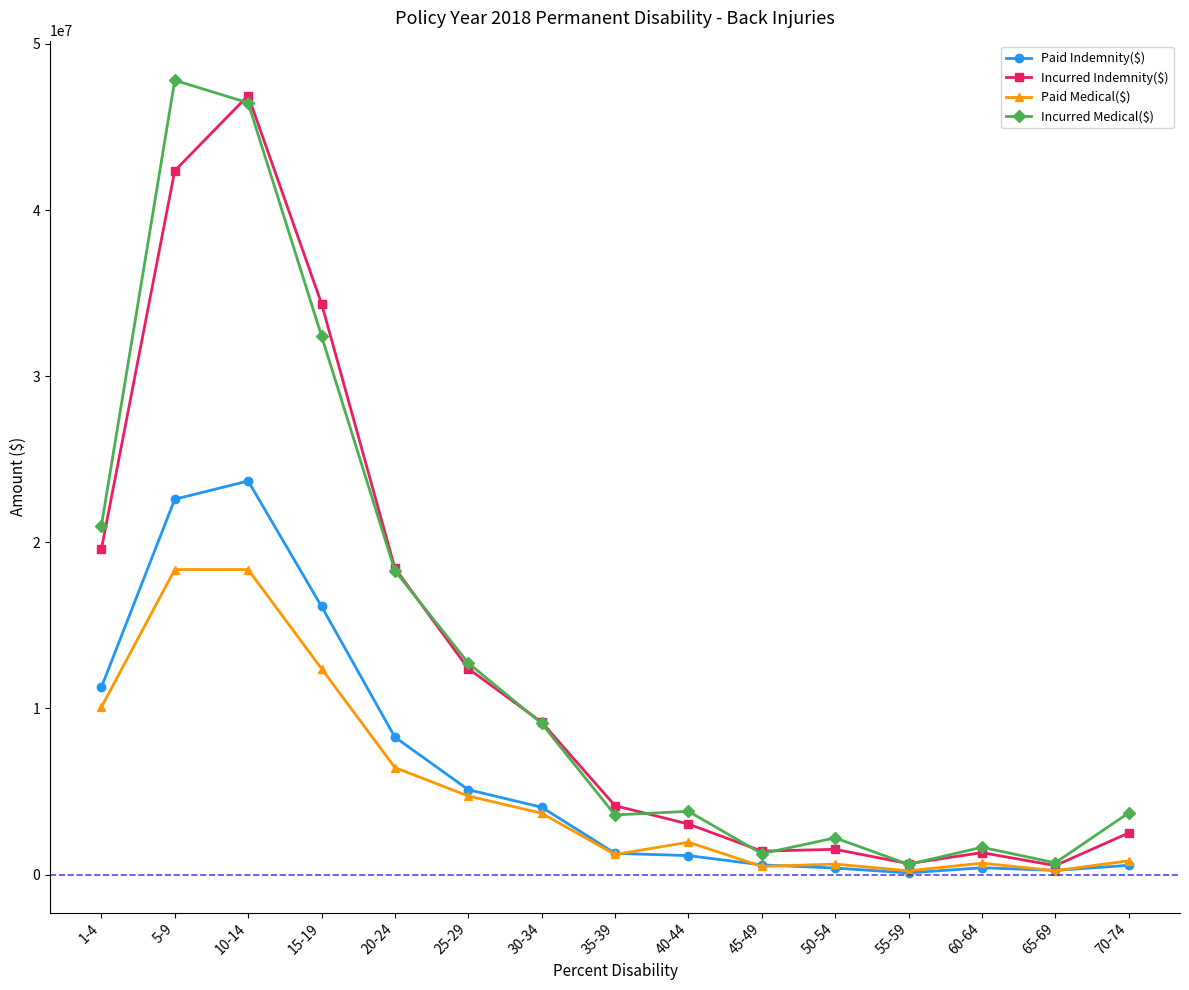

Which series has the widest spread of values?

Incurred Medical($)